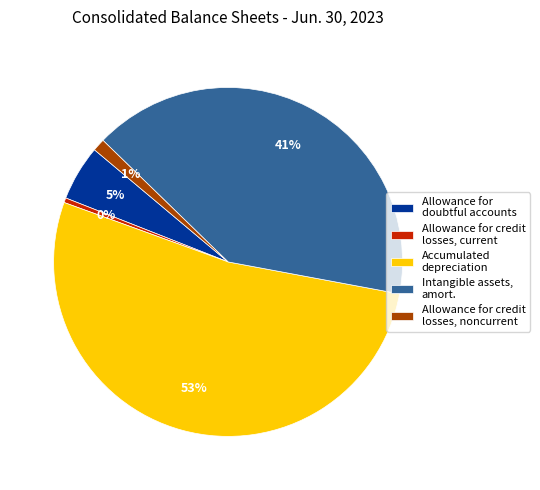

What is the ratio of the value at Intangible assets, amort. to the value at Allowance for credit losses, current?

93.0